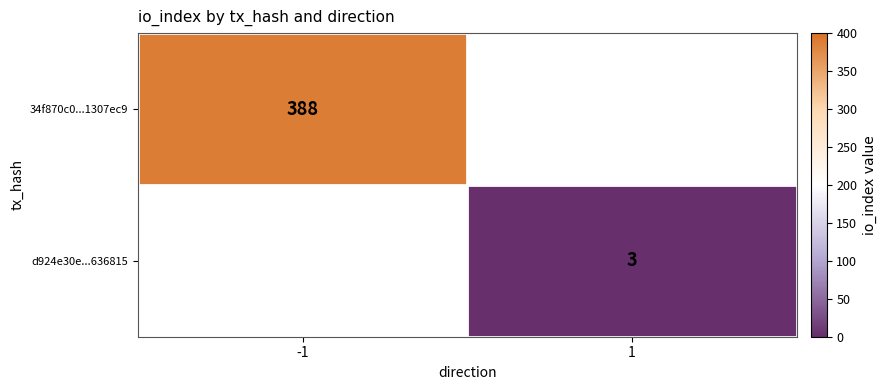

True or false: 34f870c0...1307ec9 has a value of 388 at -1.

True